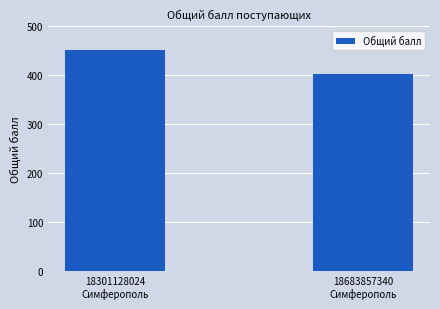

Is it true that the value at 18683857340
Симферополь is 402?

True